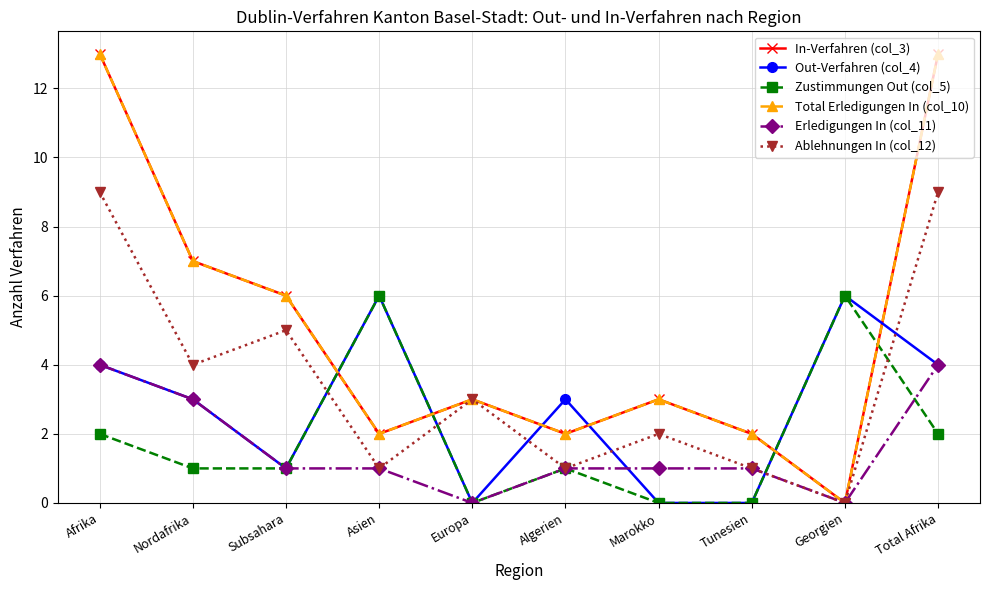

At Asien, list the series in order from largest to smallest.

Out-Verfahren (col_4), Zustimmungen Out (col_5), In-Verfahren (col_3), Total Erledigungen In (col_10), Erledigungen In (col_11), Ablehnungen In (col_12)